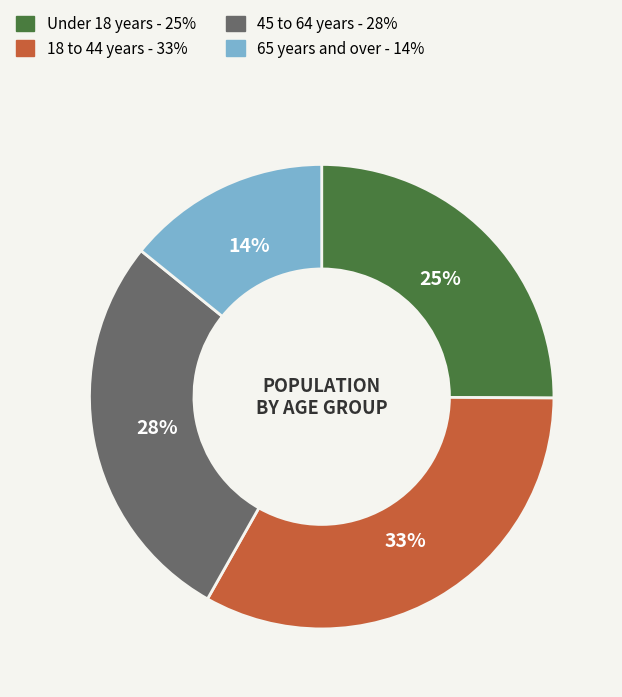

To the nearest percent, what is the difference between the largest and smallest slice percentages?

19%